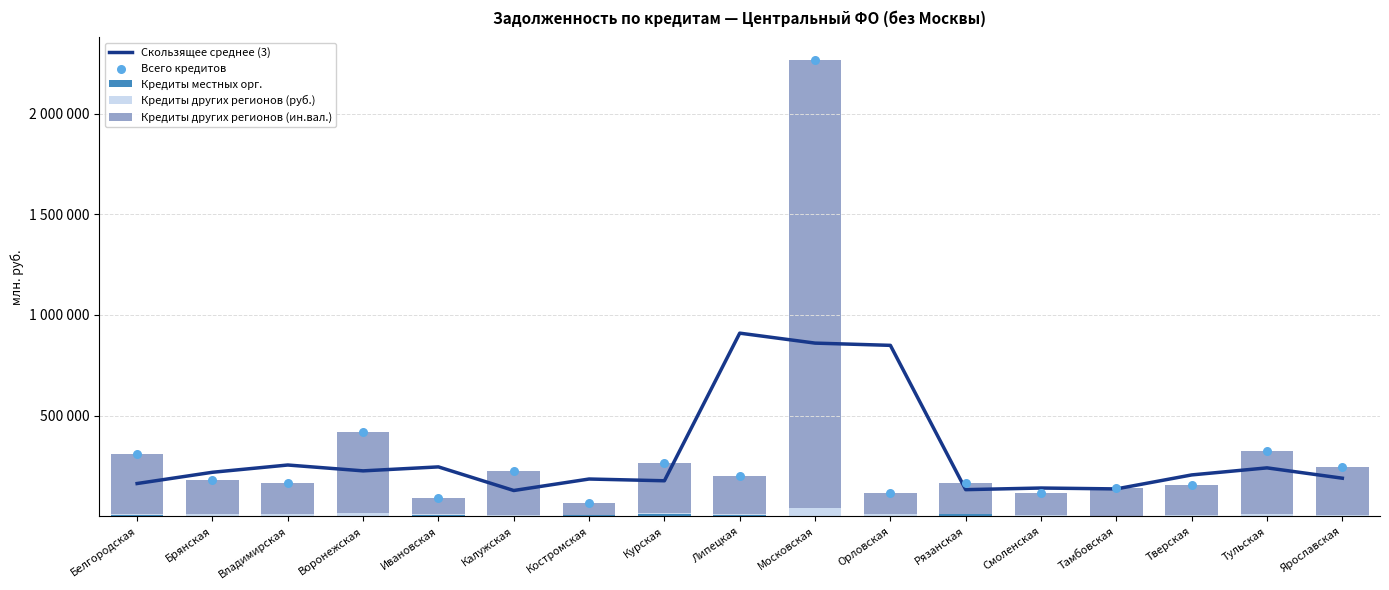

At which category is the sum across all series the highest?

Московская